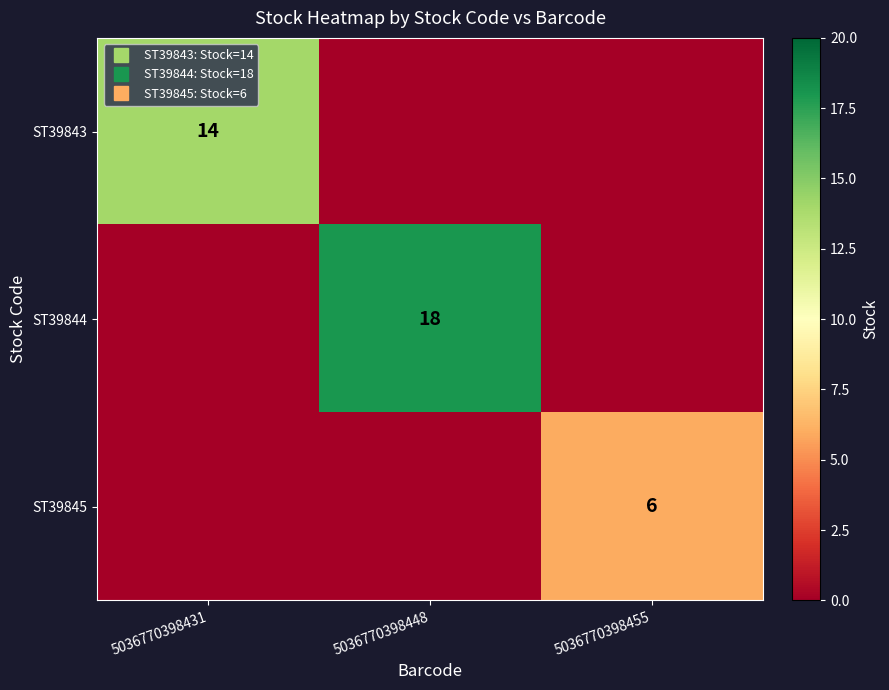

Between 5036770398431 and 5036770398455, which is larger?

5036770398431